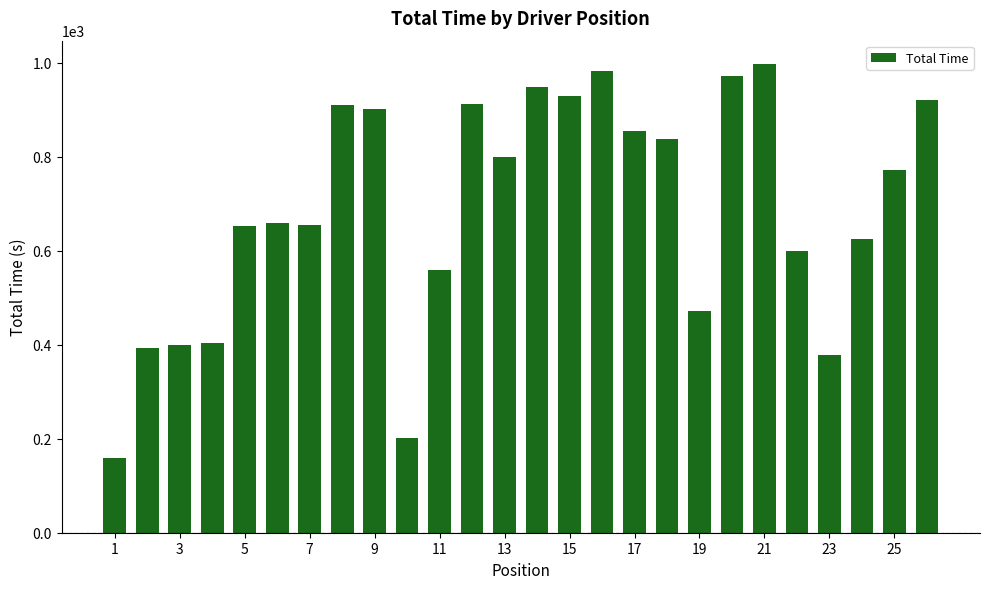

What is the average value?

688.0